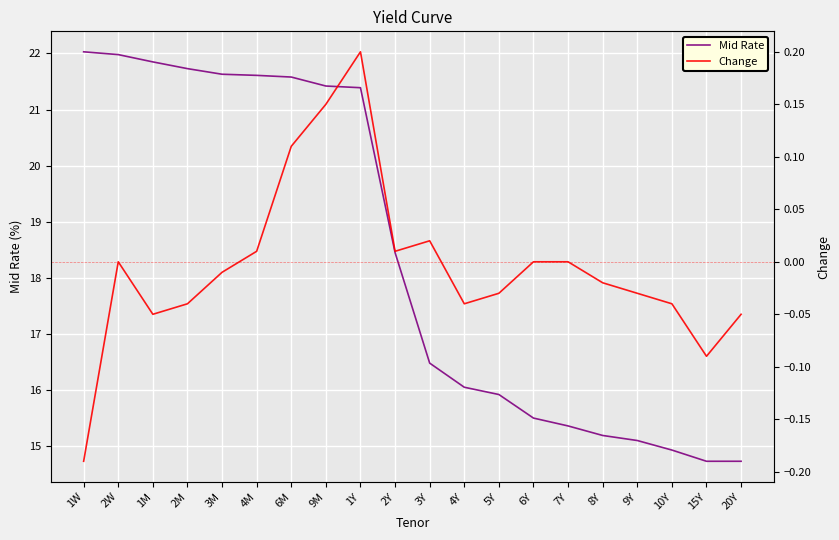

How many values in Change are above zero?

6